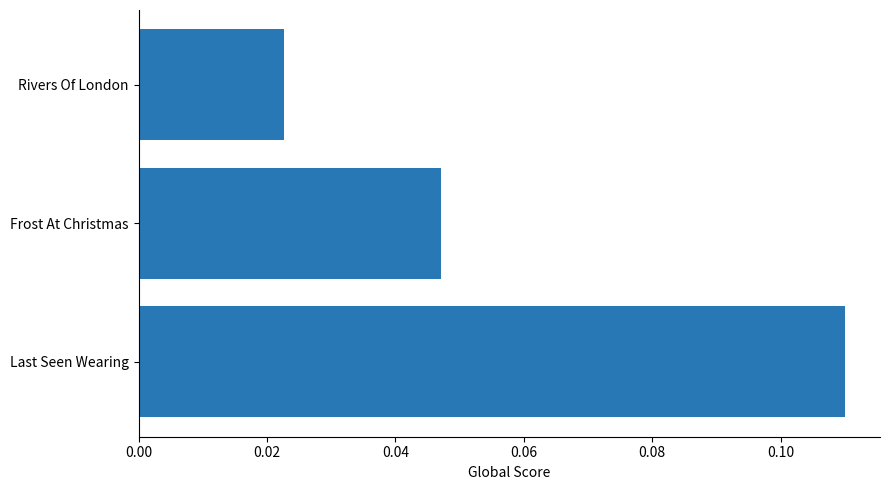

List the labels in order of value, largest first.

Last Seen Wearing, Frost At Christmas, Rivers Of London